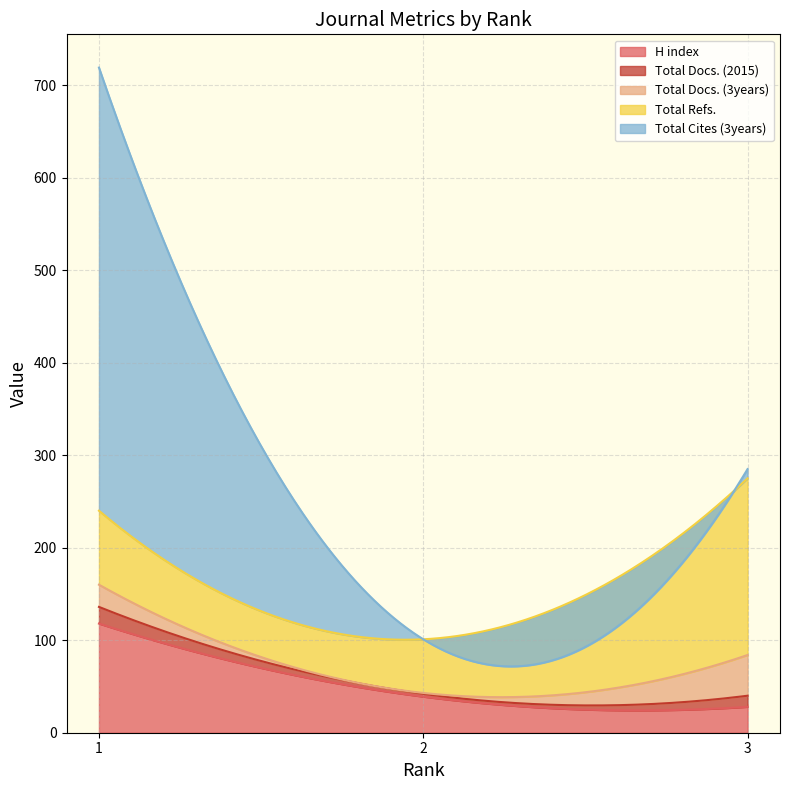

What is the value of the H index point at the 3rd from the left?

28